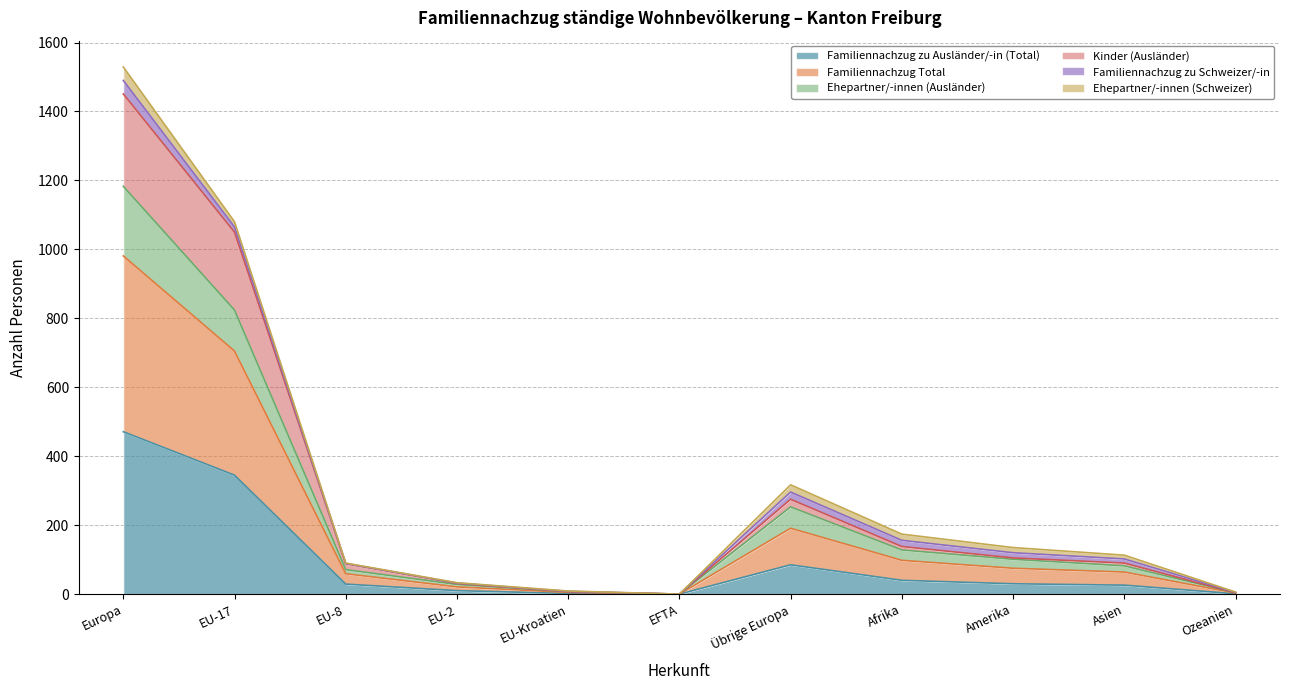

At which category is the sum across all series the highest?

Europa